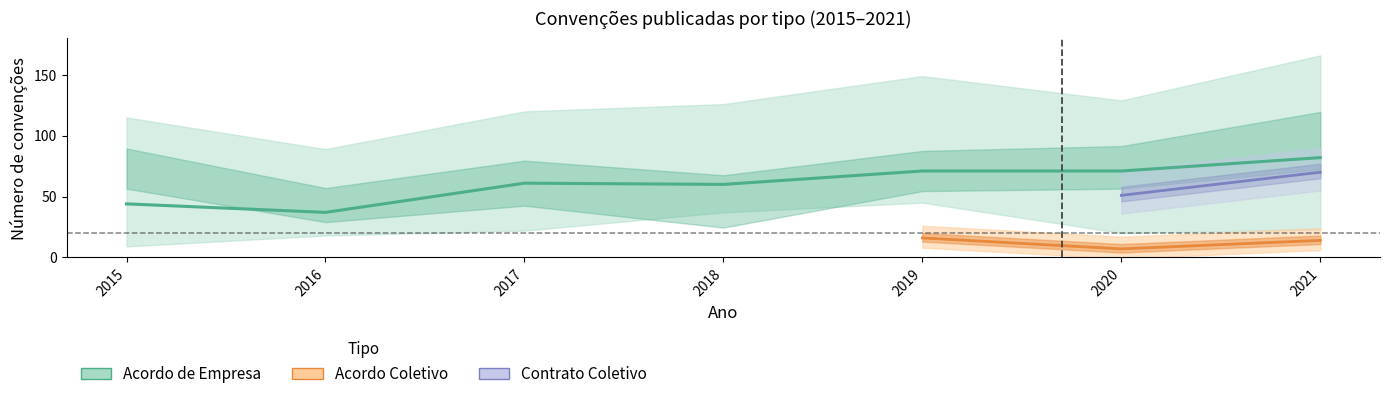

Which series has the largest total across all categories?

Acordo de Empresa